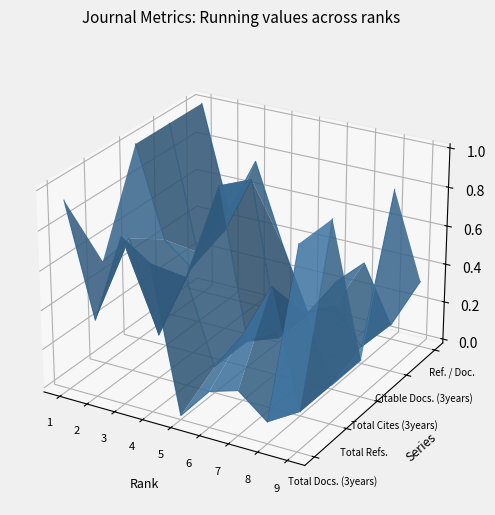

At which label does Ref. / Doc. reach its peak?

1